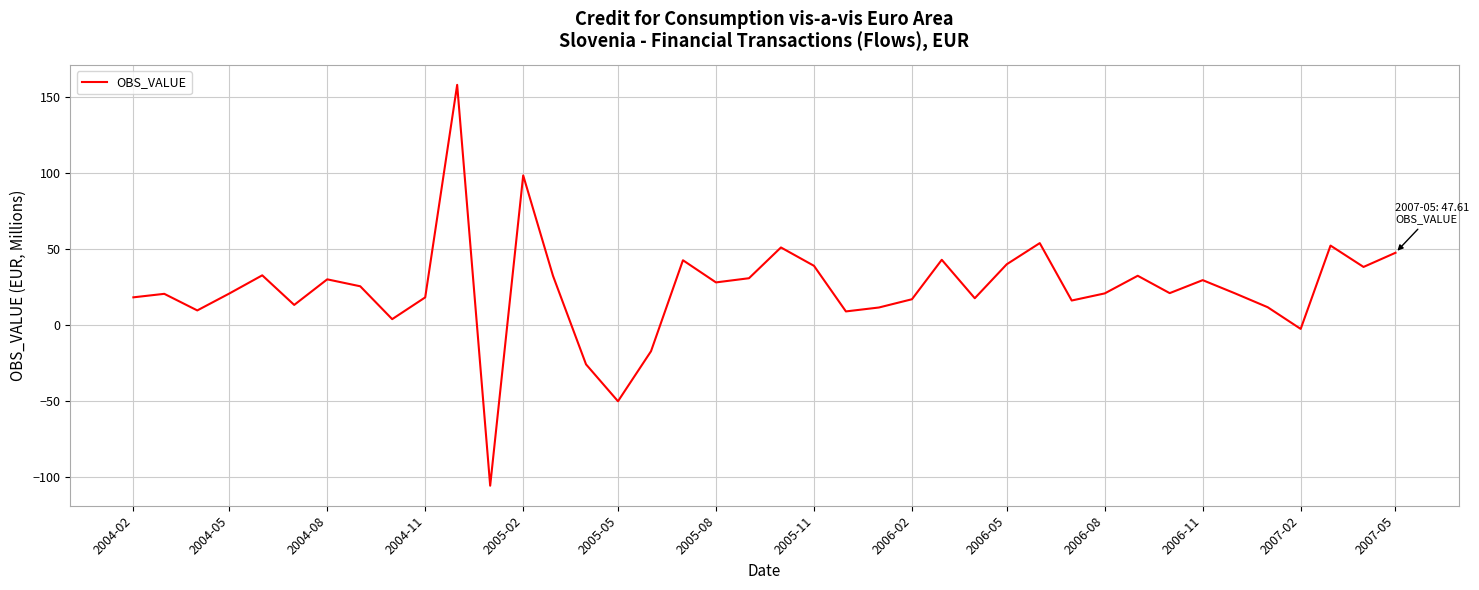

What is the difference between the maximum and minimum values?

264.0